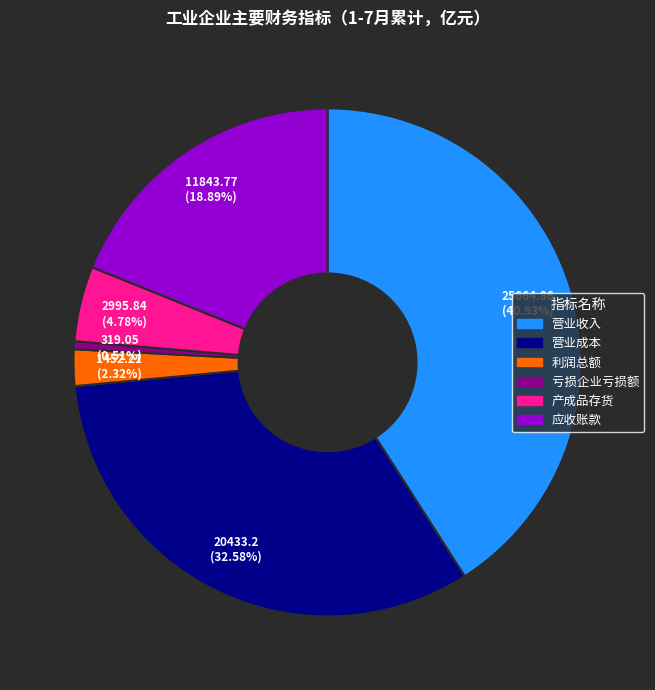

To the nearest percent, what percentage of the pie is 利润总额?

2%